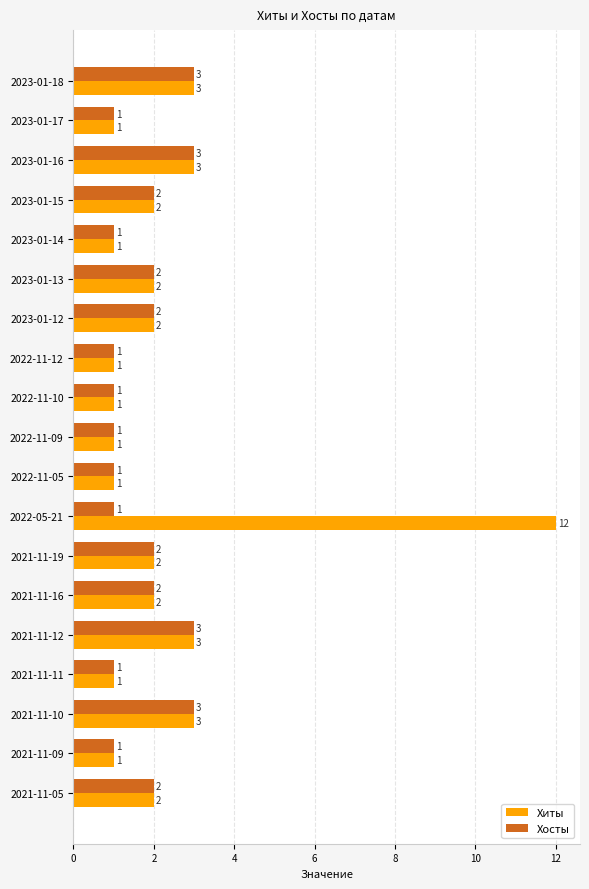

The value of Хосты at 2023-01-16 is 3. True or false?

True